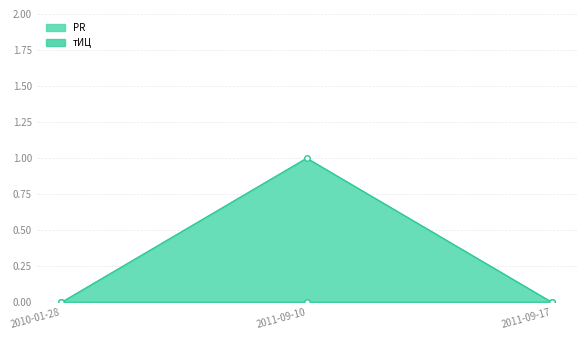

What is the label of the 2nd point from the right?

2011-09-10